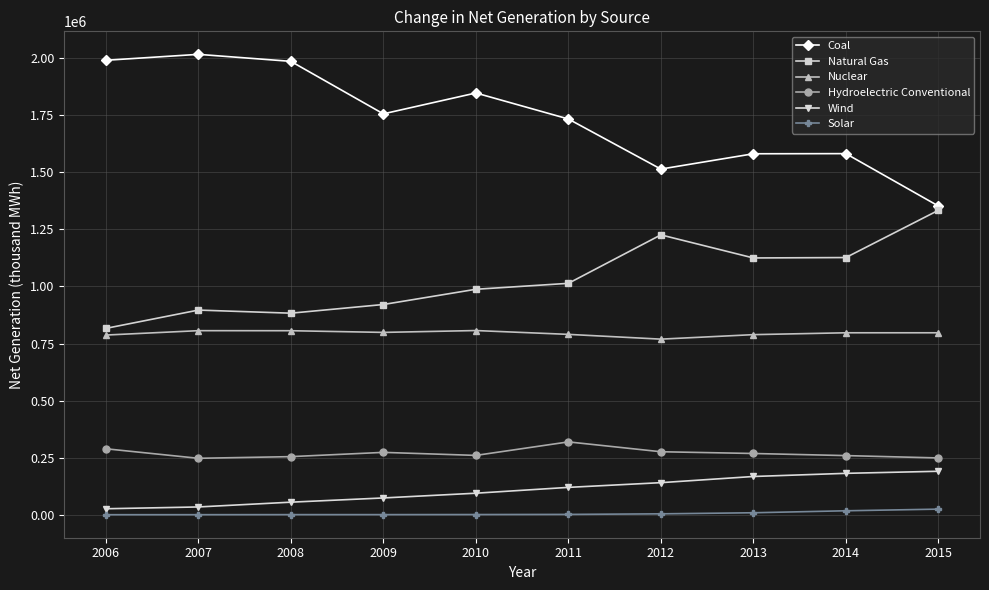

Rank the series at 2013 from highest to lowest value.

Coal, Natural Gas, Nuclear, Hydroelectric Conventional, Wind, Solar